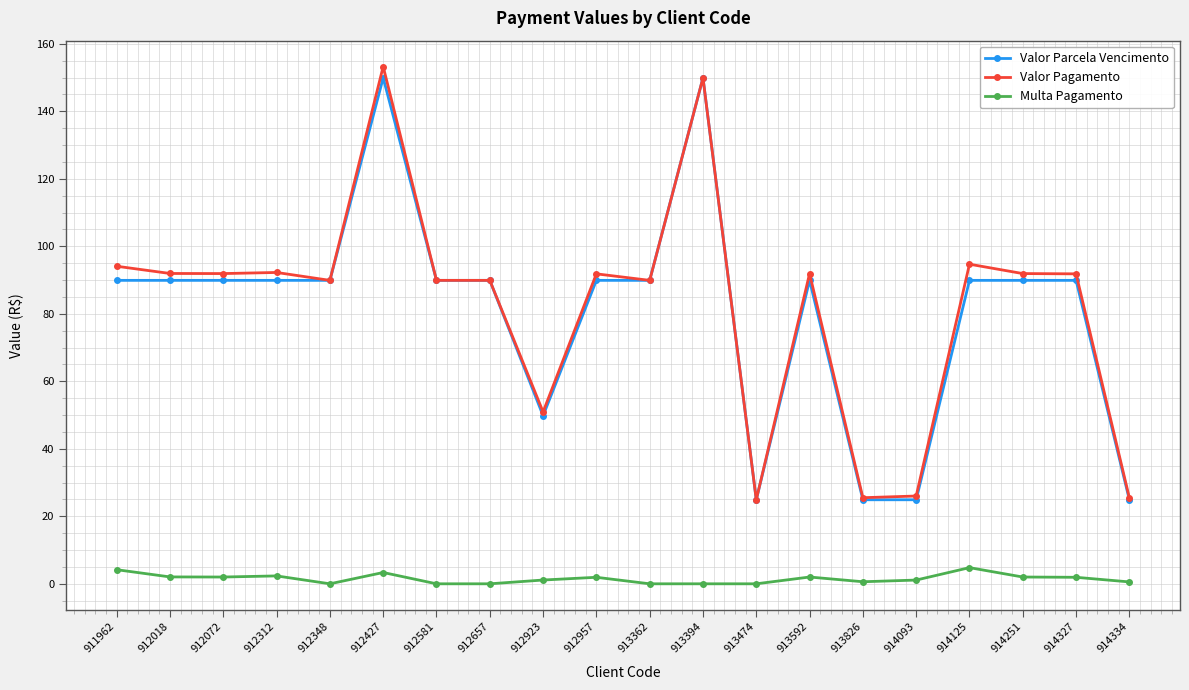

At which category is the sum across all series the highest?

912427